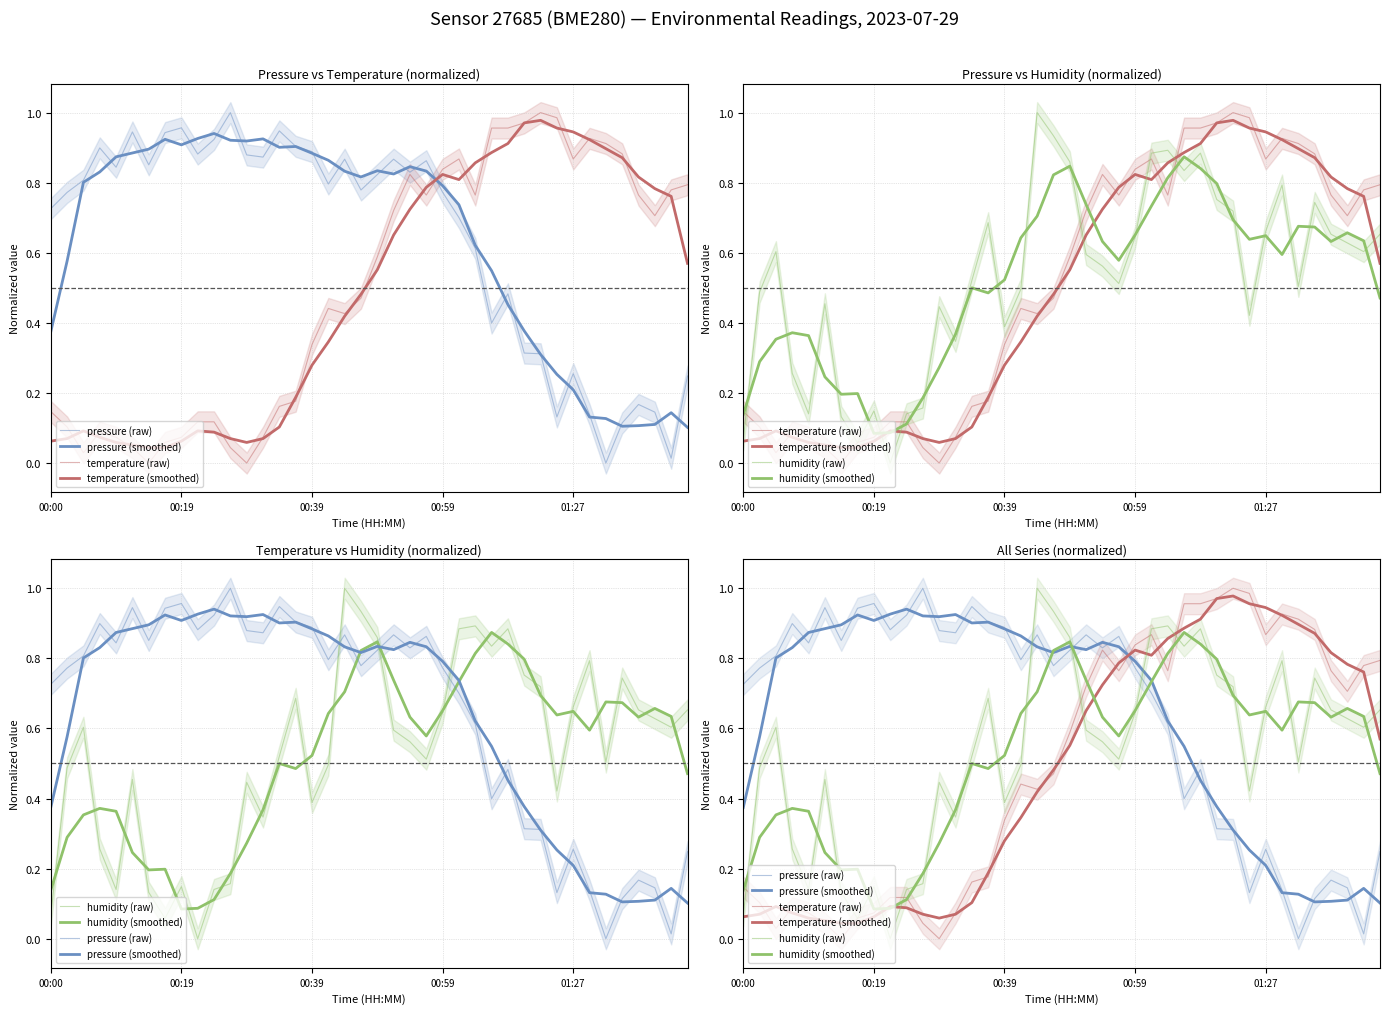

What position from the left is 19?

20